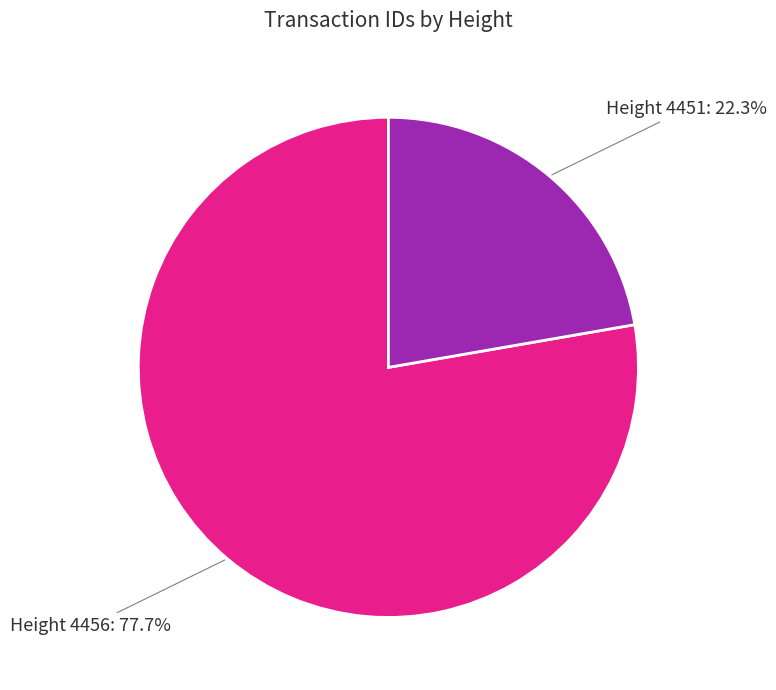

Which slice is the largest?

Height 4456